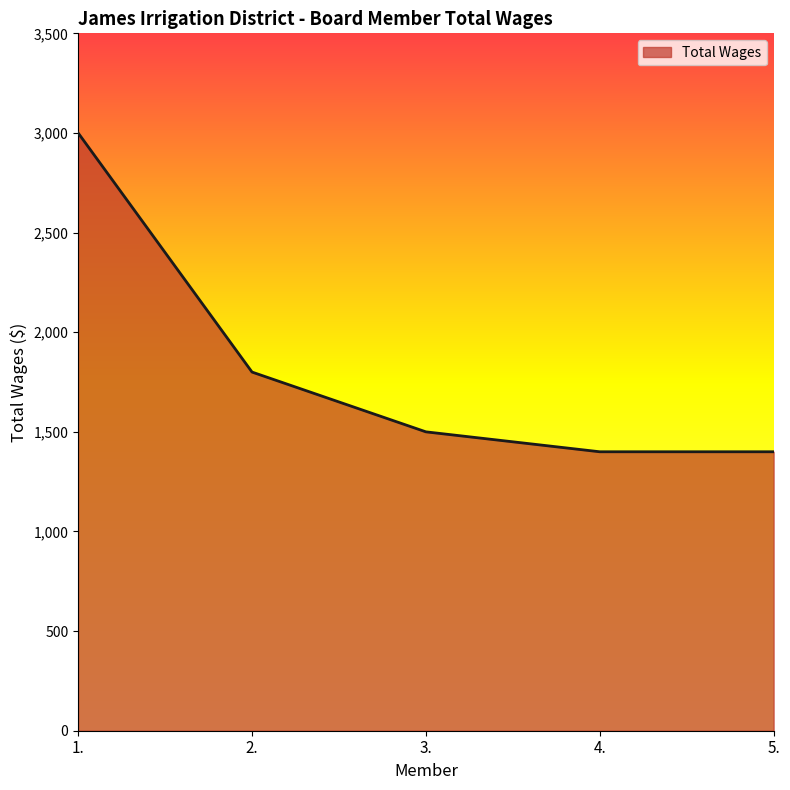

Is it true that the value at 2. is 1800?

True